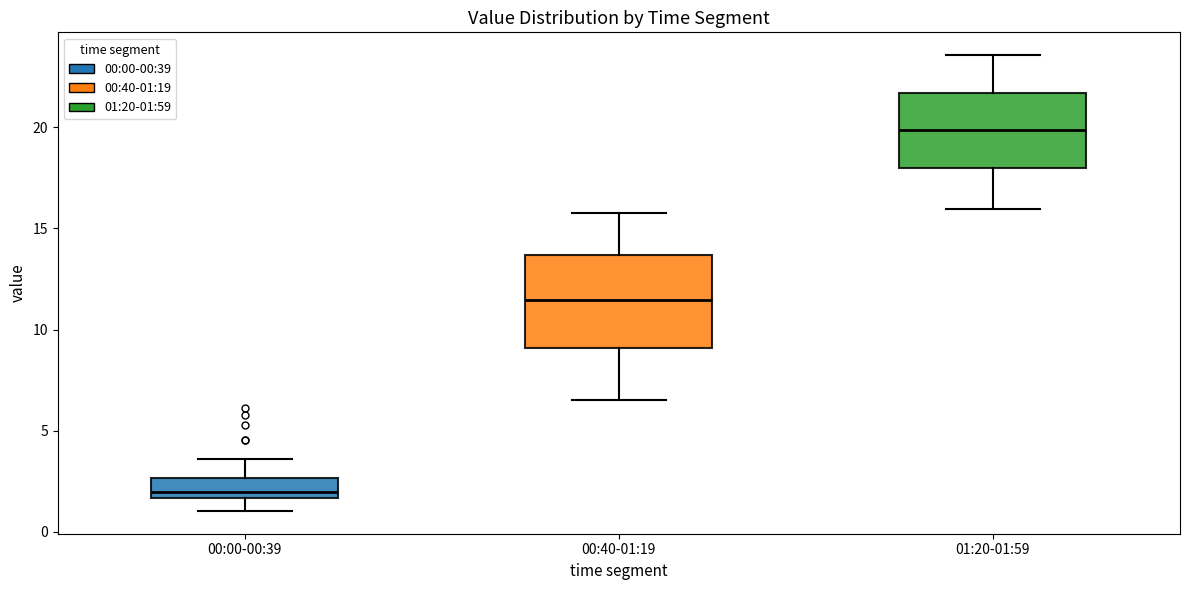

Comparing the boxes themselves (not the whiskers), which one is the tallest?

00:40-01:19